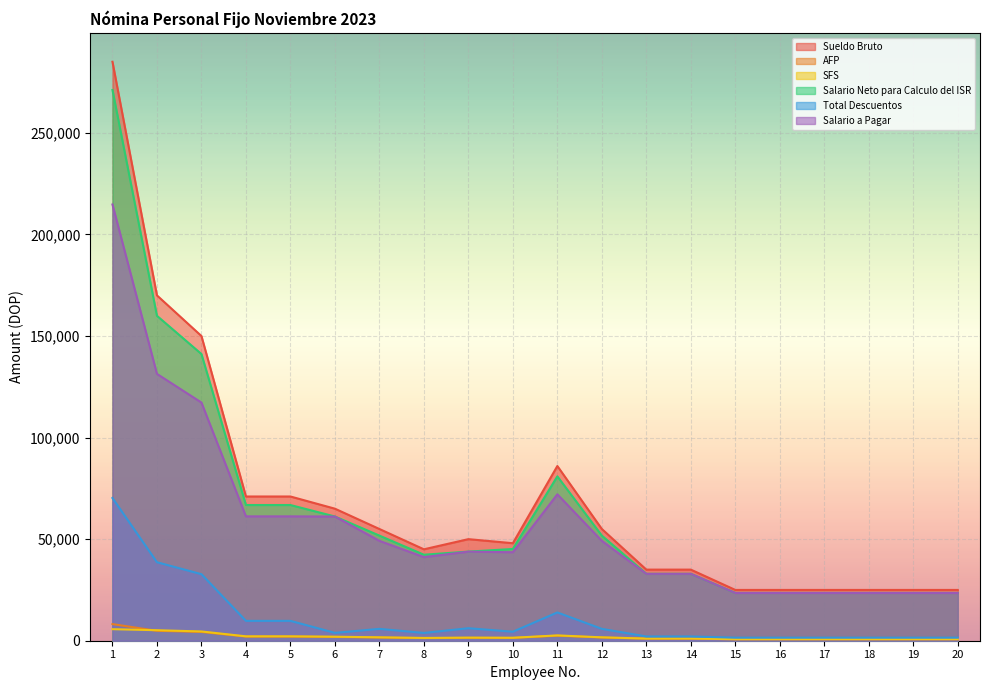

How many lines are shown in the chart?

6